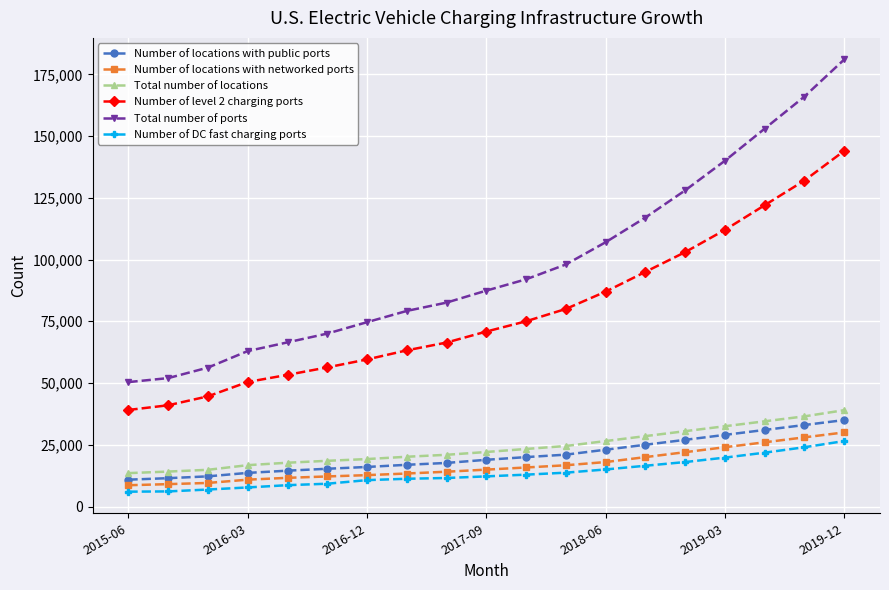

True or false: Total number of locations and Total number of ports intersect in this chart.

False